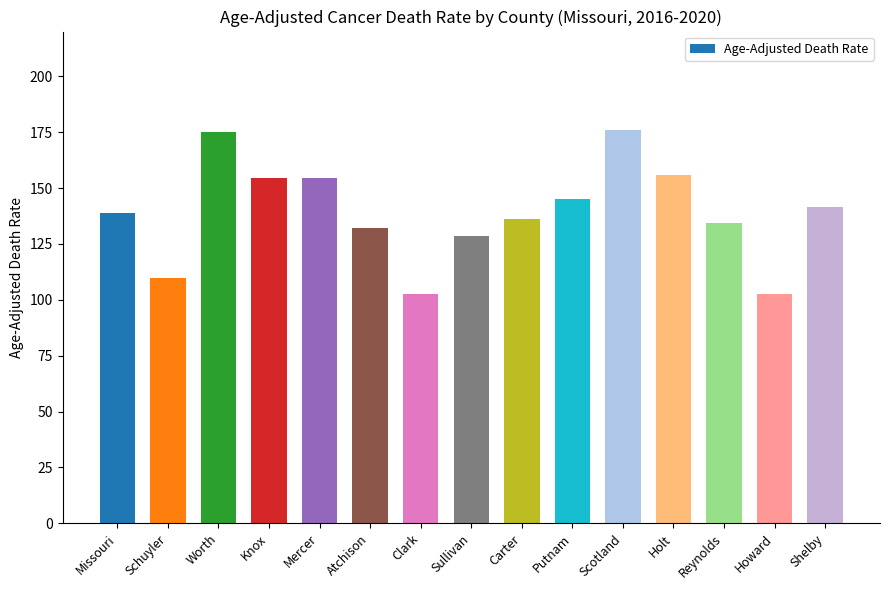

What is the difference between the maximum and minimum values?

73.2